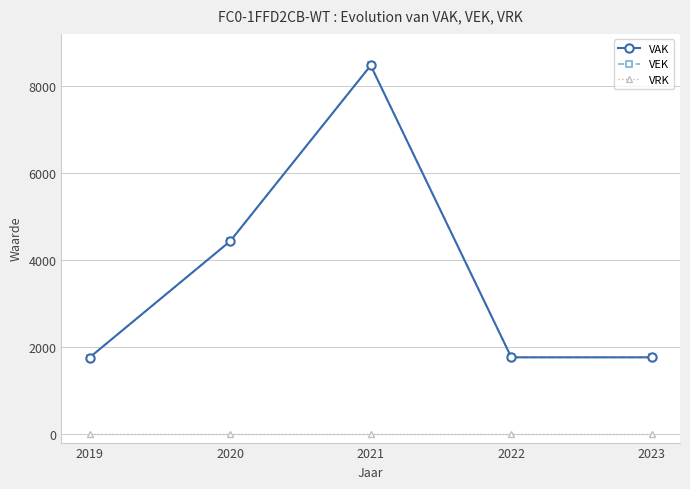

Which label corresponds to the smallest value in the chart?

2019